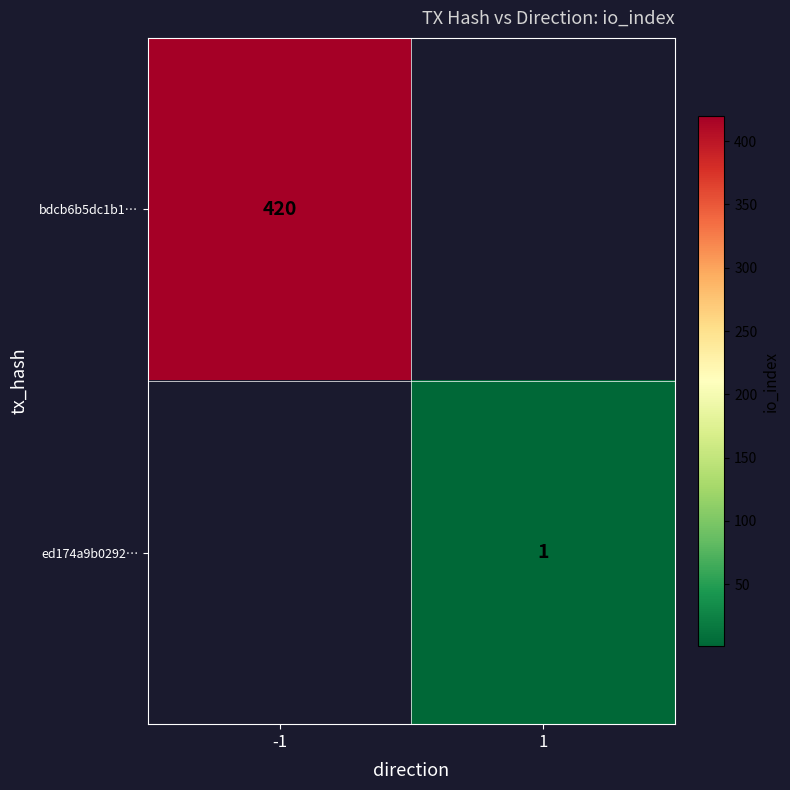

True or false: ed174a9b0292… has a value of 1 at 1.

True